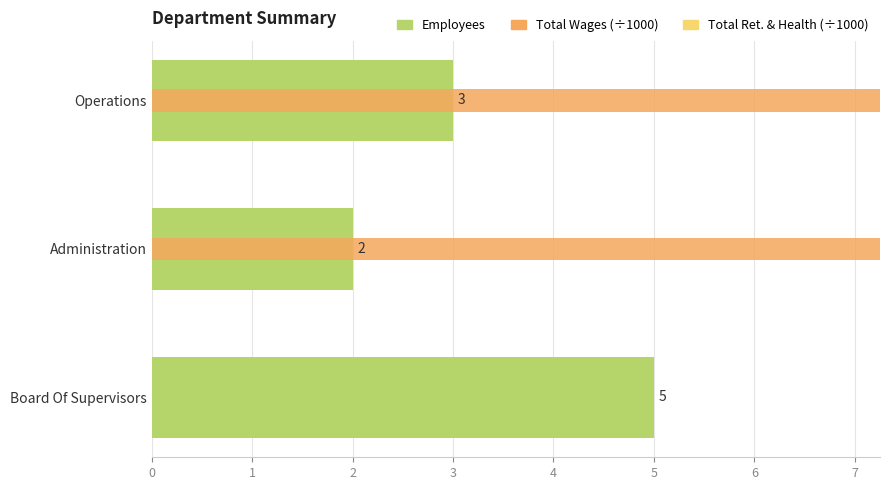

Reading left to right, transcribe all the data shown in this chart.

Employees: 3.0	2.0	5.0
Total Wages: 51.6	38.0	0.0
Total Retirement & Health Contribution: 0.1	0.1	0.1